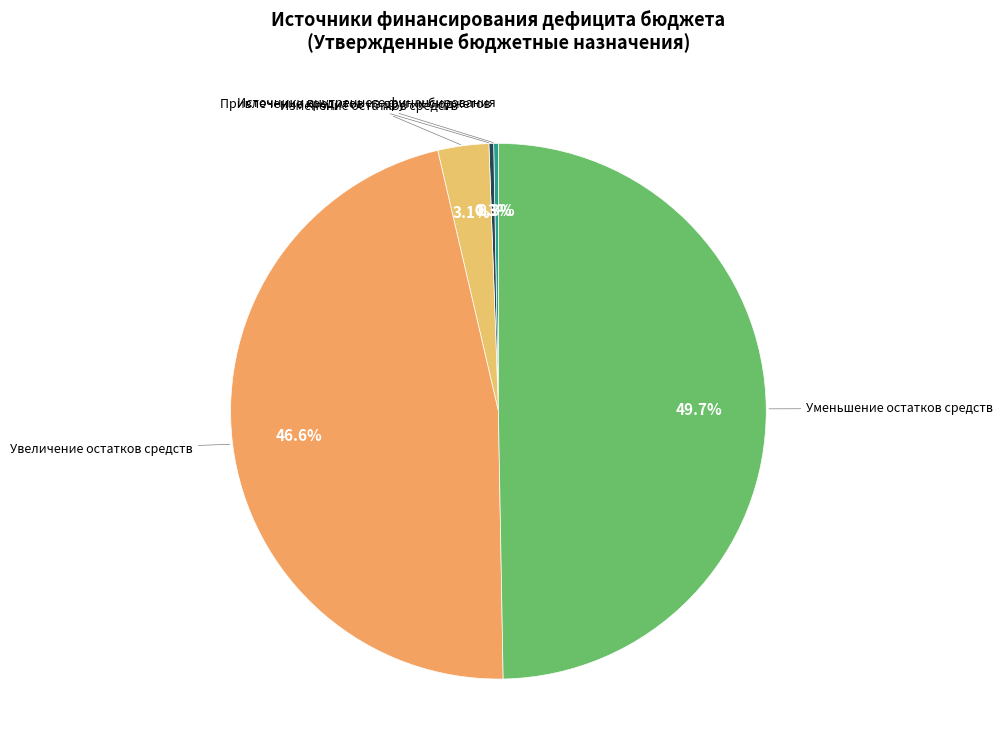

Count the number of slices in the pie.

5